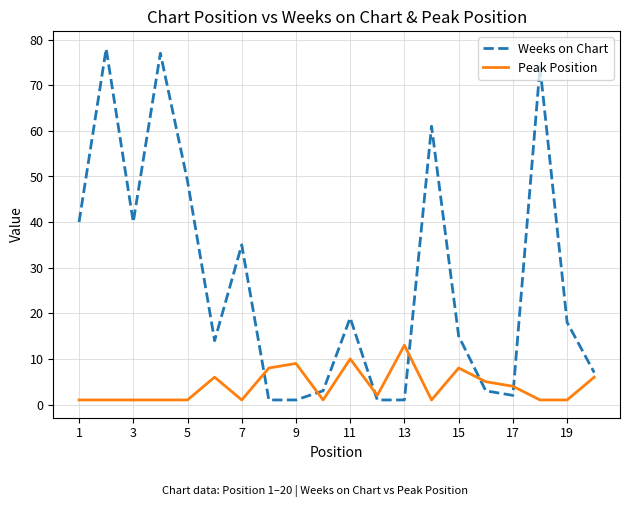

What is the average value of the Peak Position series?

4